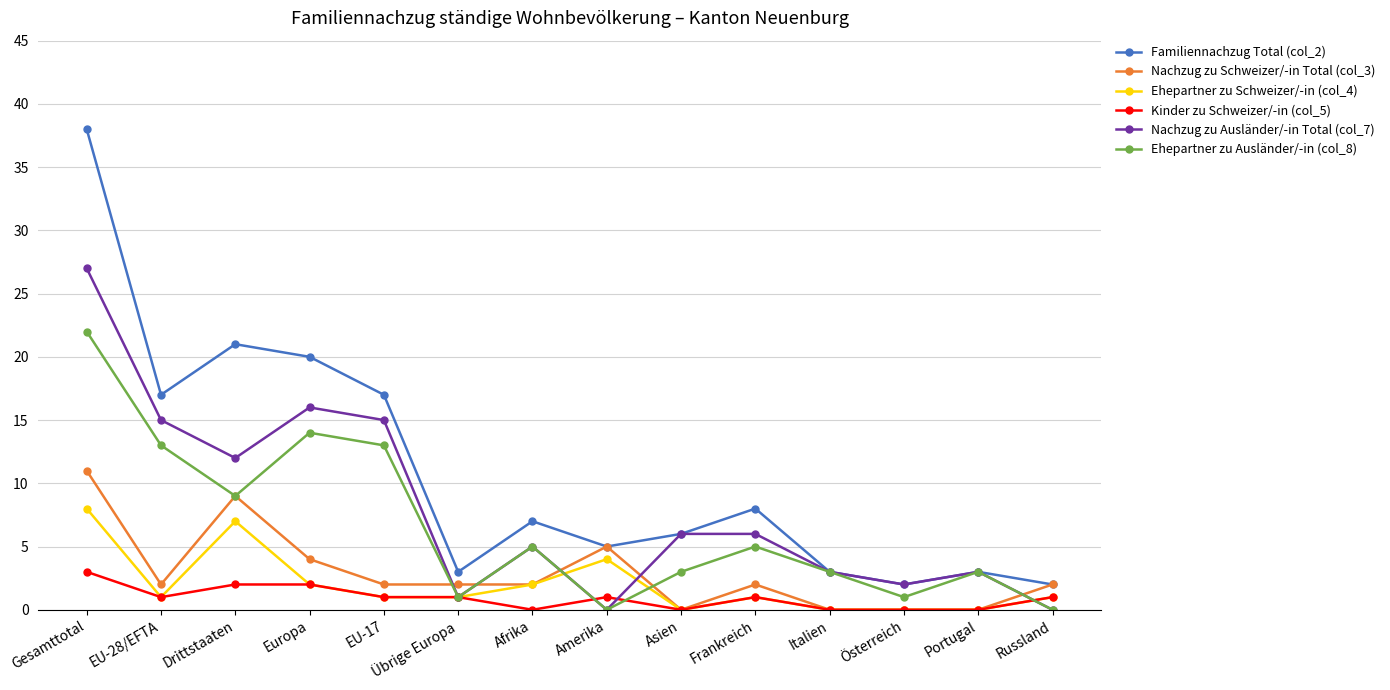

What are all the series names shown in the legend?

Familiennachzug Total (col_2), Nachzug zu Schweizer/-in Total (col_3), Ehepartner zu Schweizer/-in (col_4), Kinder zu Schweizer/-in (col_5), Nachzug zu Ausländer/-in Total (col_7), Ehepartner zu Ausländer/-in (col_8)